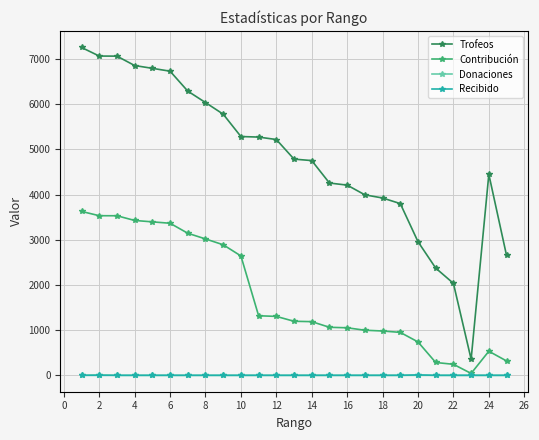

True or false: Recibido and Trofeos intersect in this chart.

False